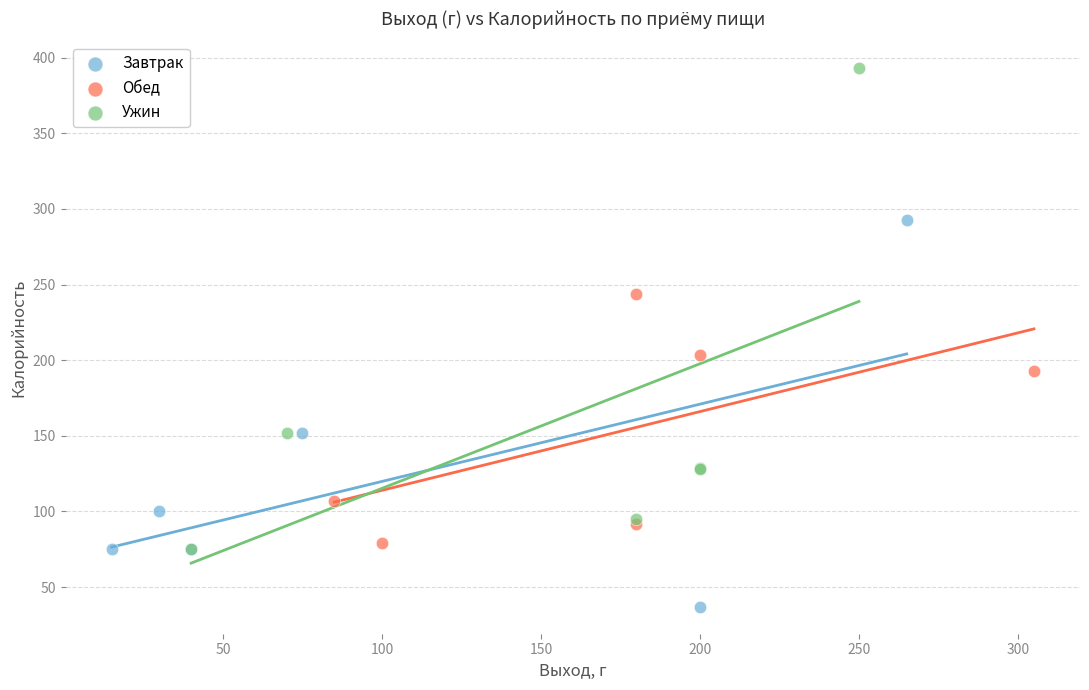

Which series has the largest Y range (max minus min)?

Ужин